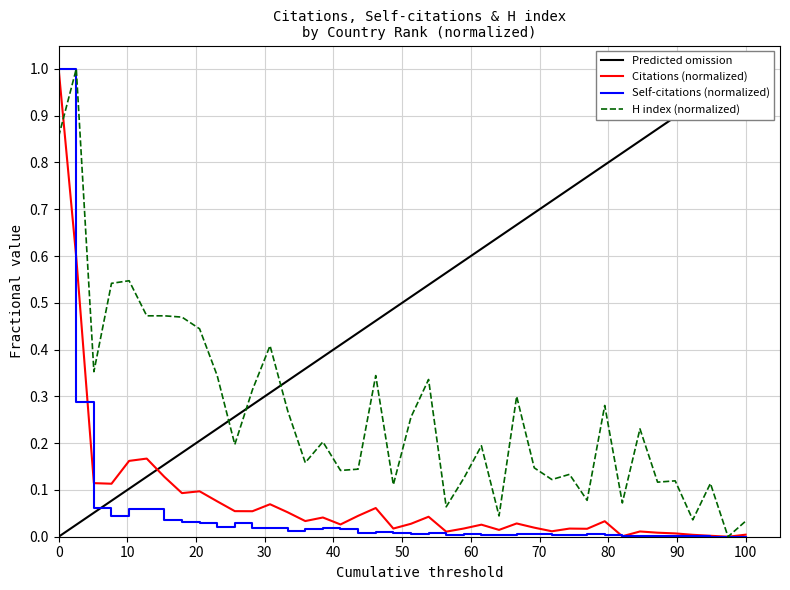

What is the maximum value for Citations (normalized)?

1.0